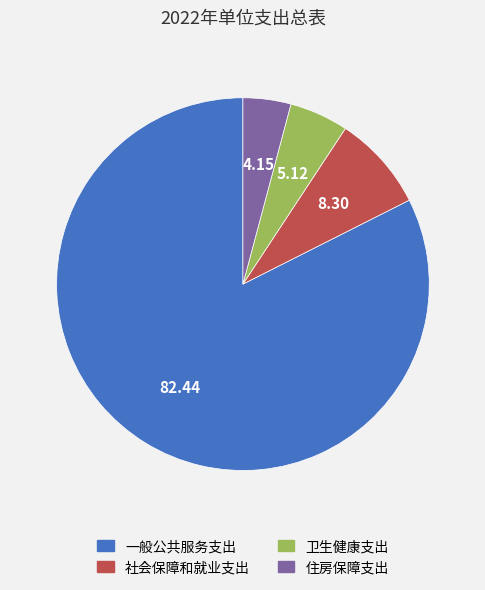

What is the smallest slice in the pie chart?

住房保障支出